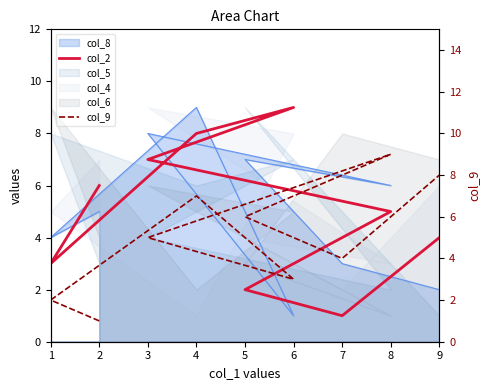

Is it true that col_9 equals 7 at 3?

False